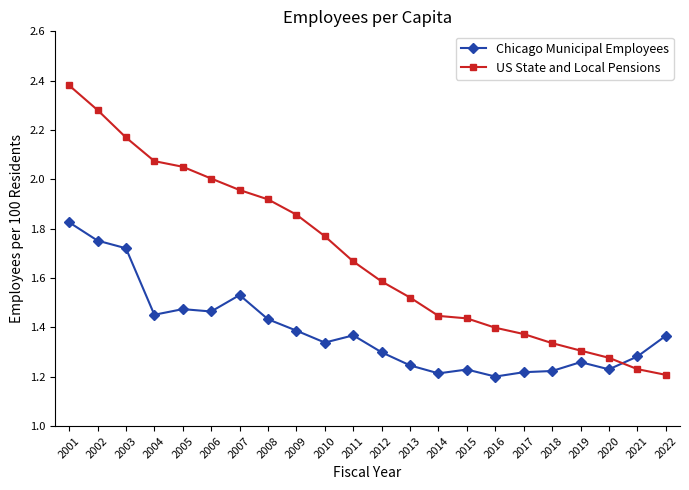

The Chicago Municipal Employees series shows 0.3 at 2012. True or false?

False